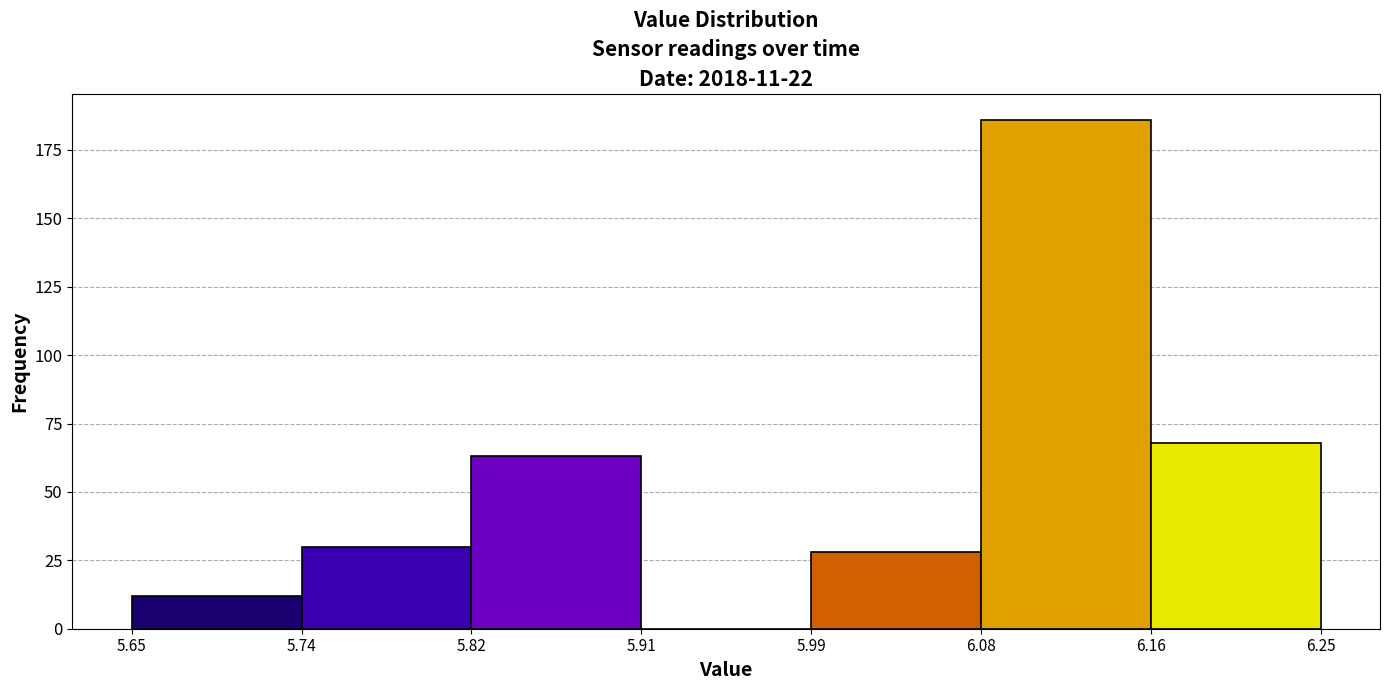

Reading left to right, list every bar in this chart as the range it spans on the x-axis followed by its height. The values are not printed on the chart, so give them approximately, as read against the axis.

5.65 to 5.74: 10
5.74 to 5.82: 30
5.82 to 5.91: 65
5.91 to 5.99: 0
5.99 to 6.08: 30
6.08 to 6.16: 185
6.16 to 6.25: 70